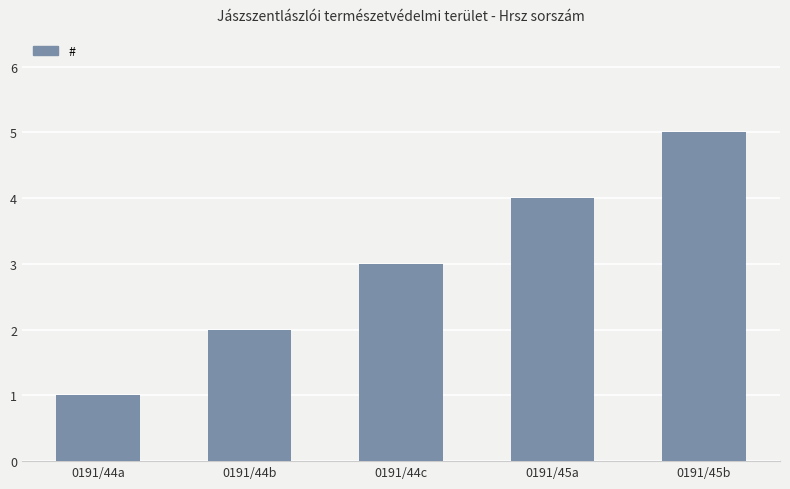

How many series are shown in this chart?

1